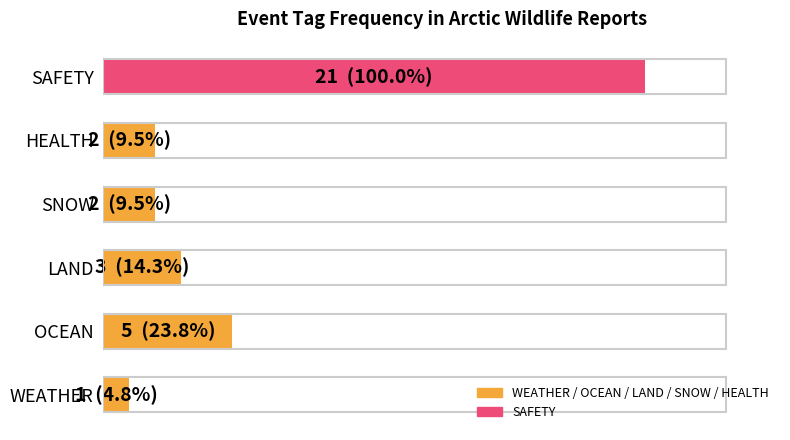

How many data points are less than 3?

3